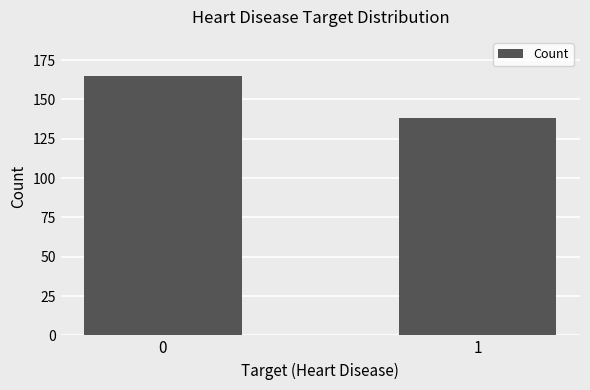

Rank the categories by value from highest to lowest.

0, 1